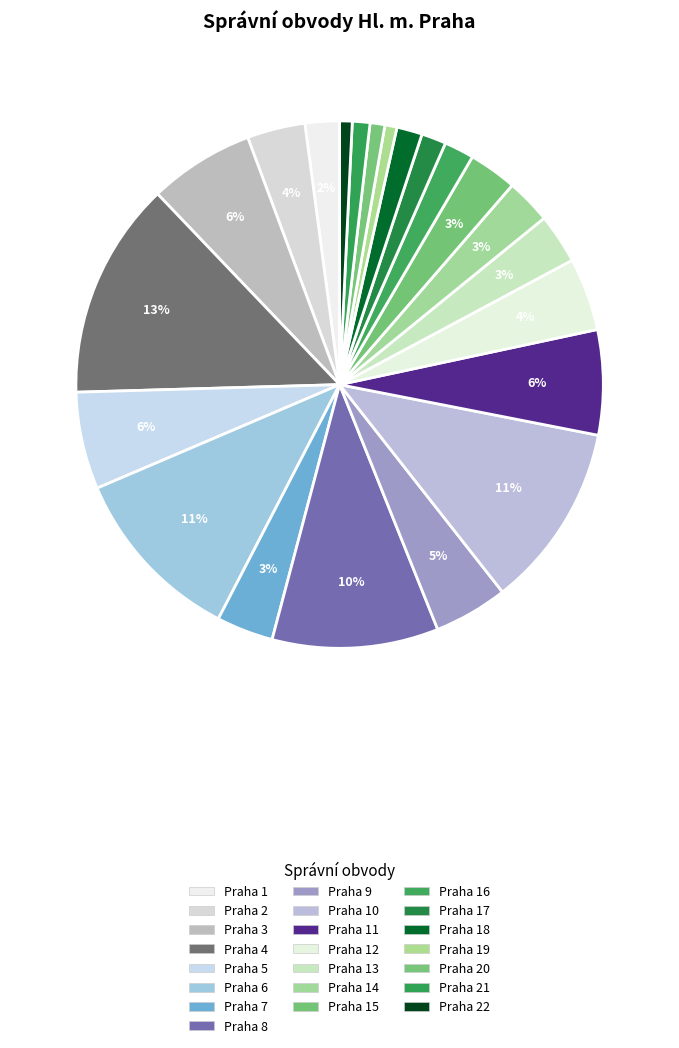

How many slices are in this pie chart?

22